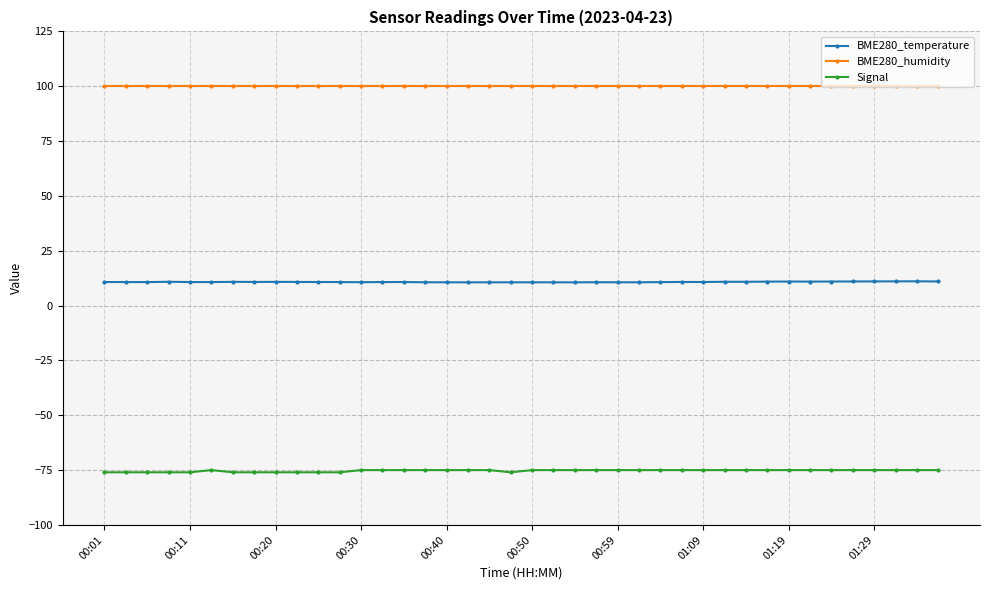

Which series has the largest total across all categories?

BME280_humidity